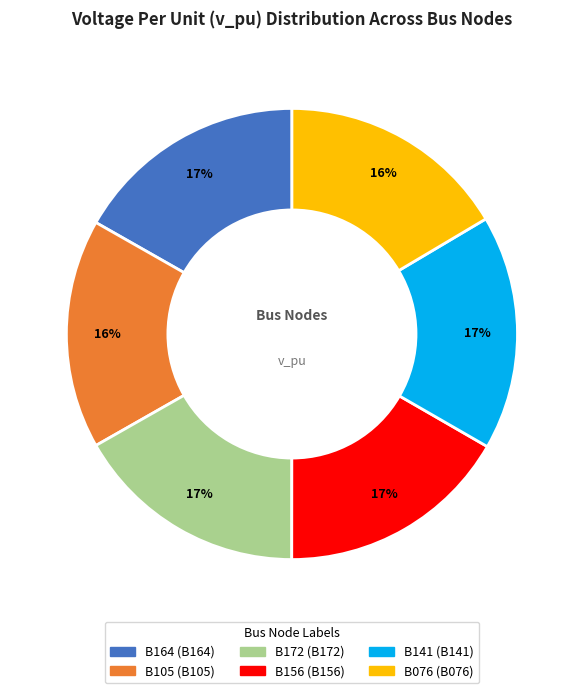

To the nearest percent, what portion does B076 represent?

16%